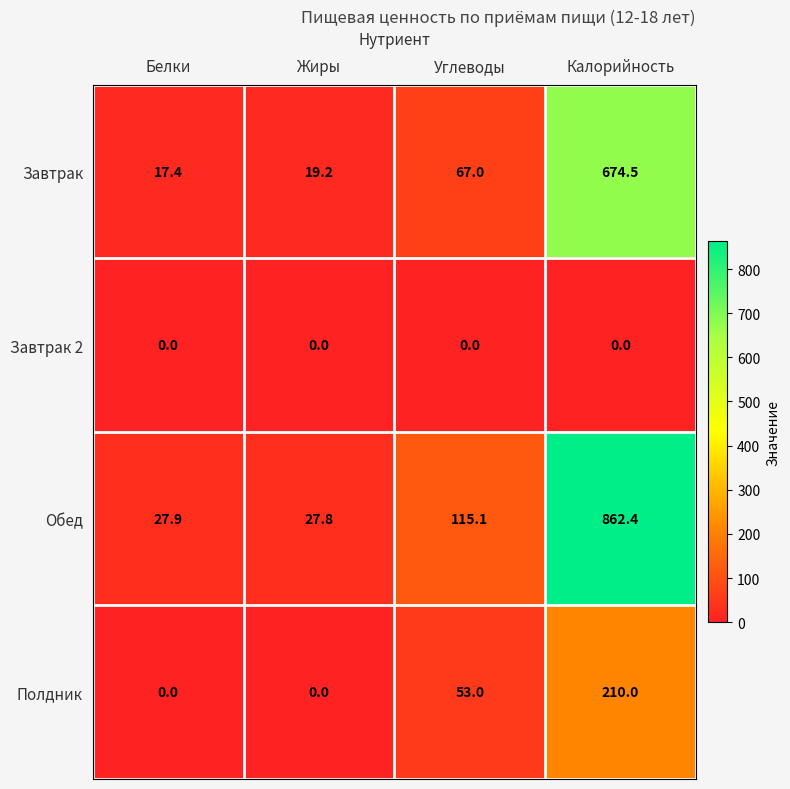

Which series has the widest spread of values?

Обед